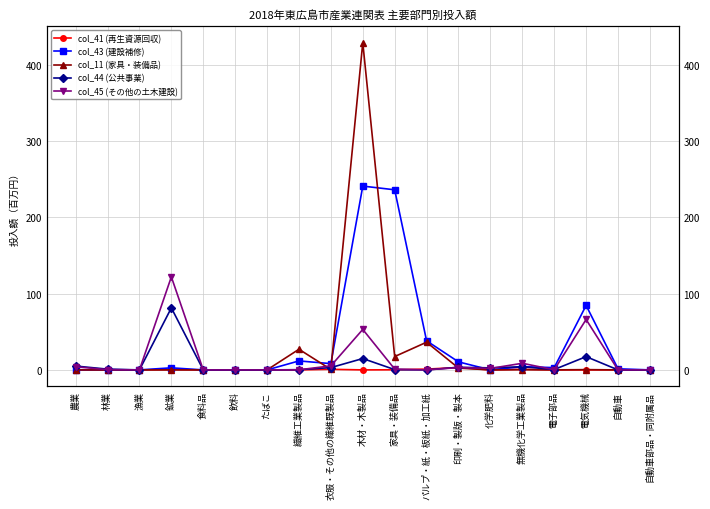

Rank the series by their average value, from lowest to highest.

col_41 (再生資源回収), col_44 (公共事業), col_45 (その他の土木建設), col_11 (家具・装備品), col_43 (建設補修)